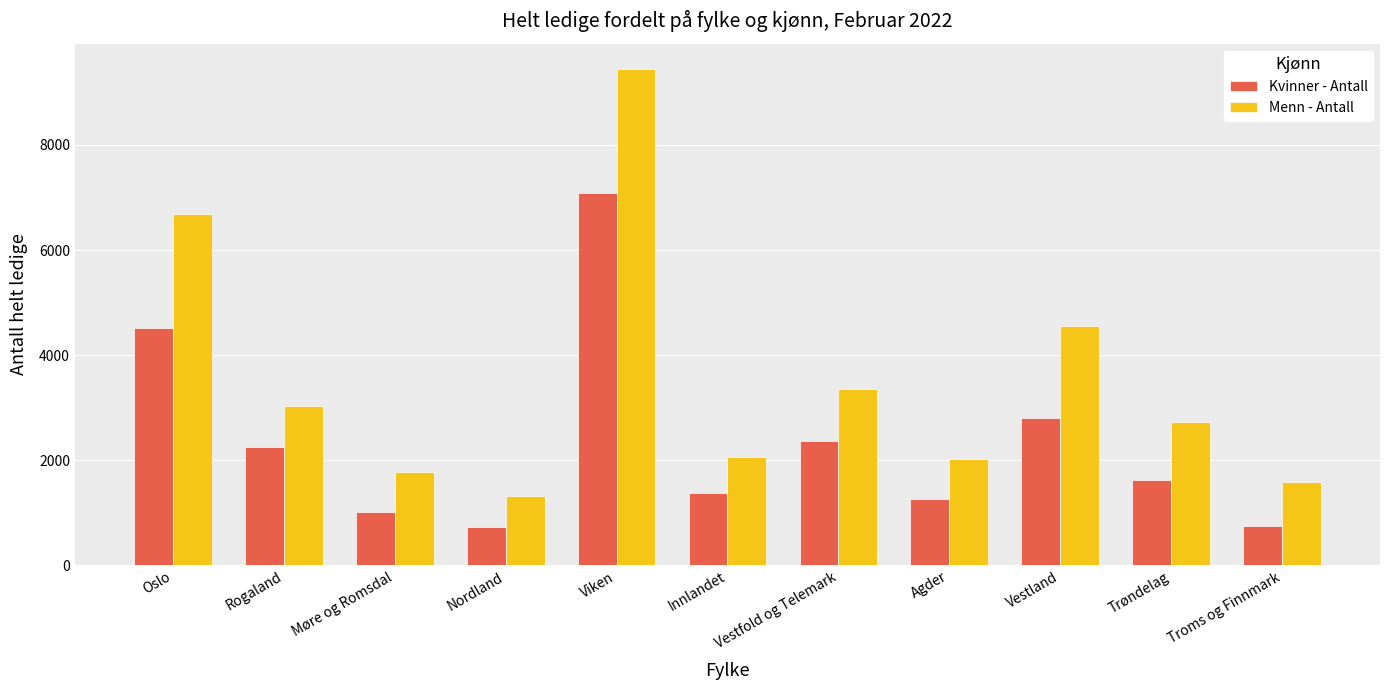

Is the value of Kvinner - Antall at Innlandet greater than the value of Menn - Antall at Vestland?

No